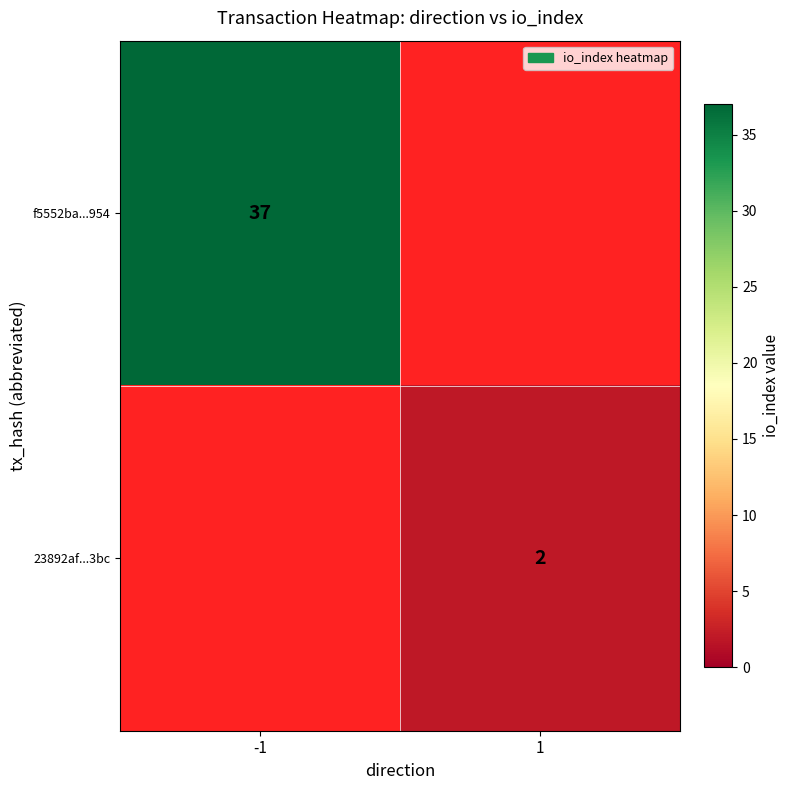

True or false: 23892af...3bc has a value of 2 at 1.

True